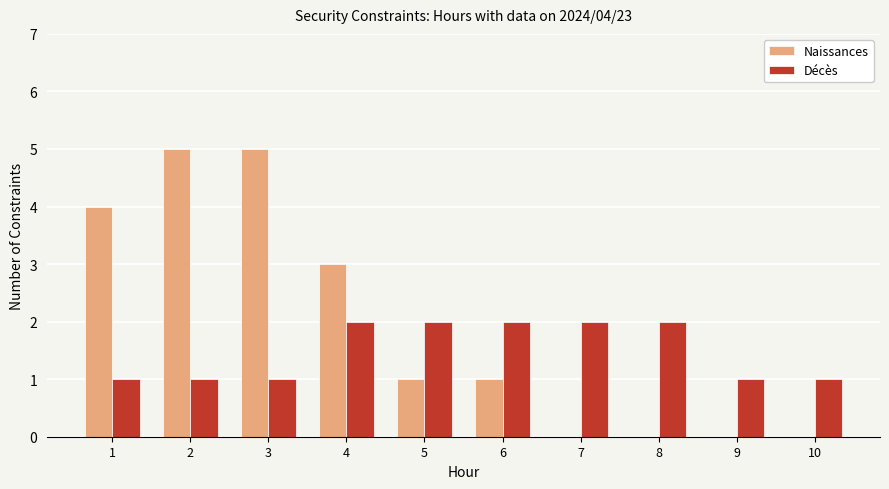

Which series changed the most between 6 and 7?

Naissances